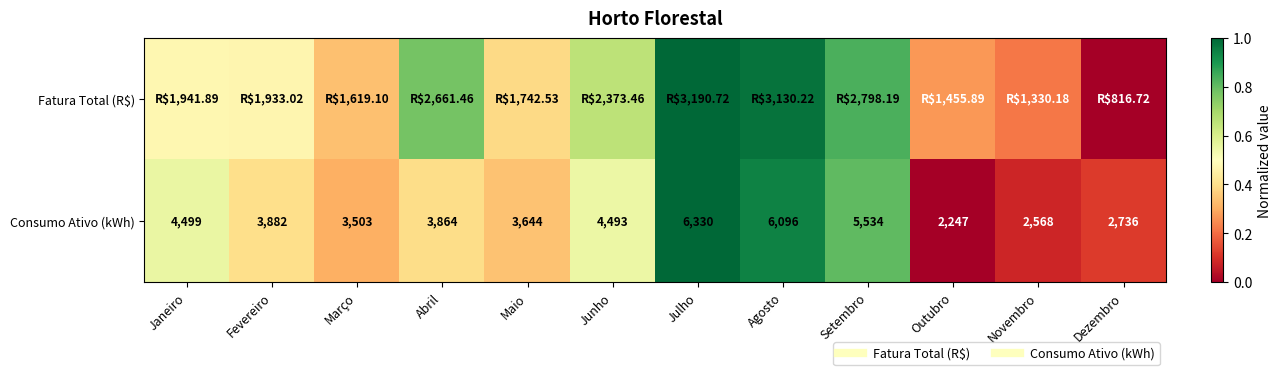

Is it true that Fatura Total (R$) equals 0.3 at Fevereiro?

False